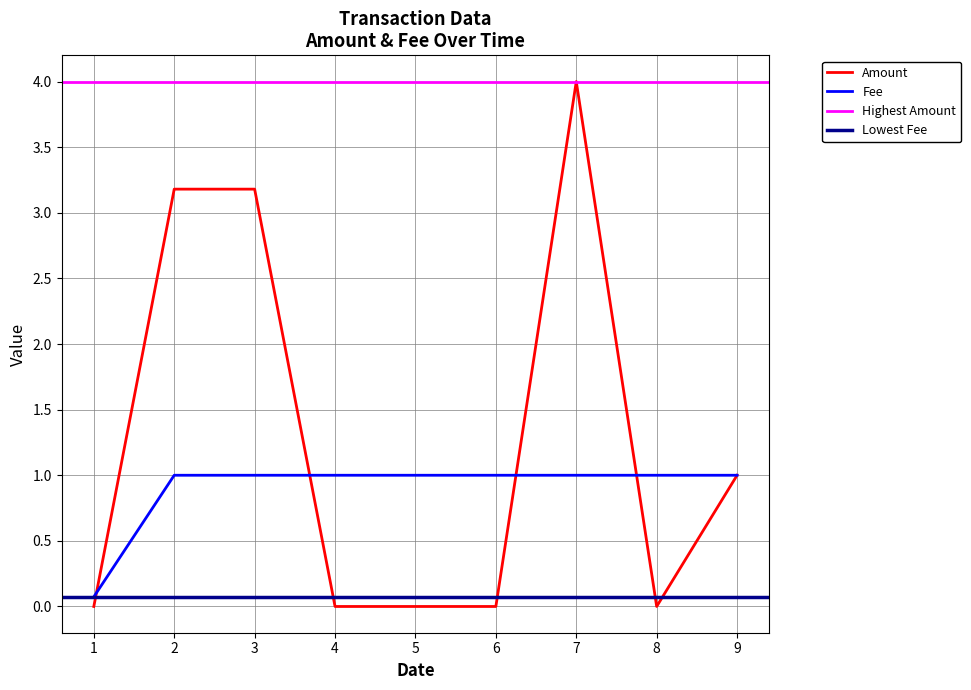

True or false: Amount has more than 0 points higher than both neighbors.

True